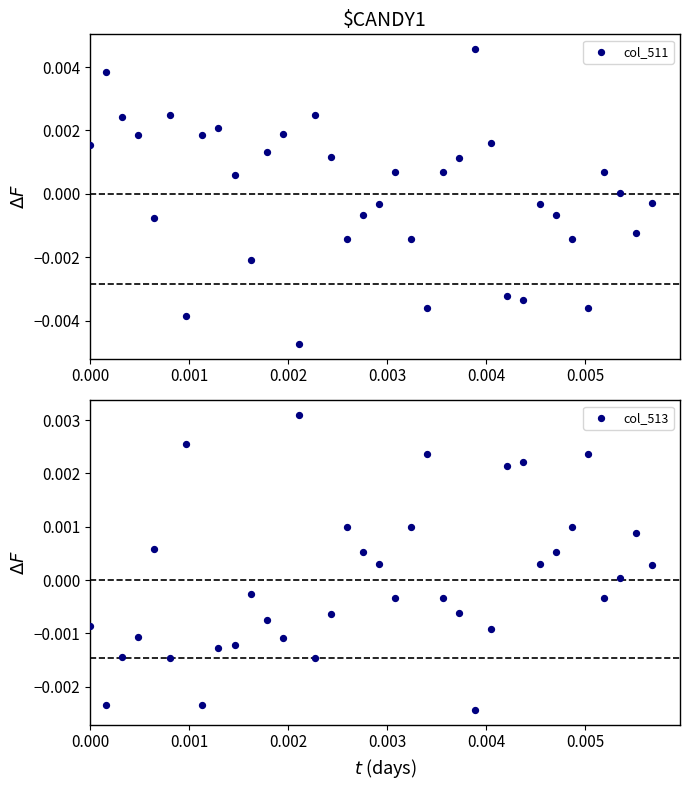

Which series has the widest spread of Y values?

col_511